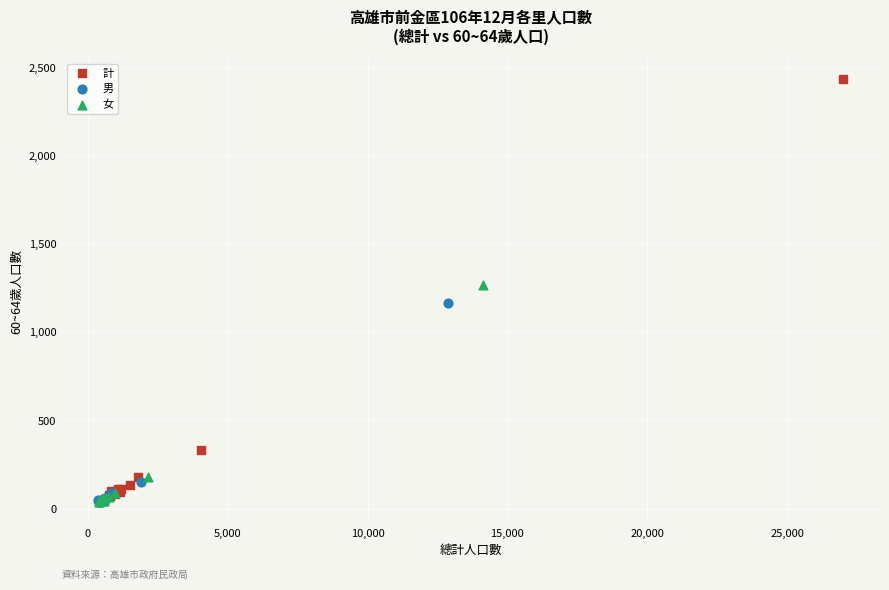

Which series reaches the maximum Y coordinate?

計